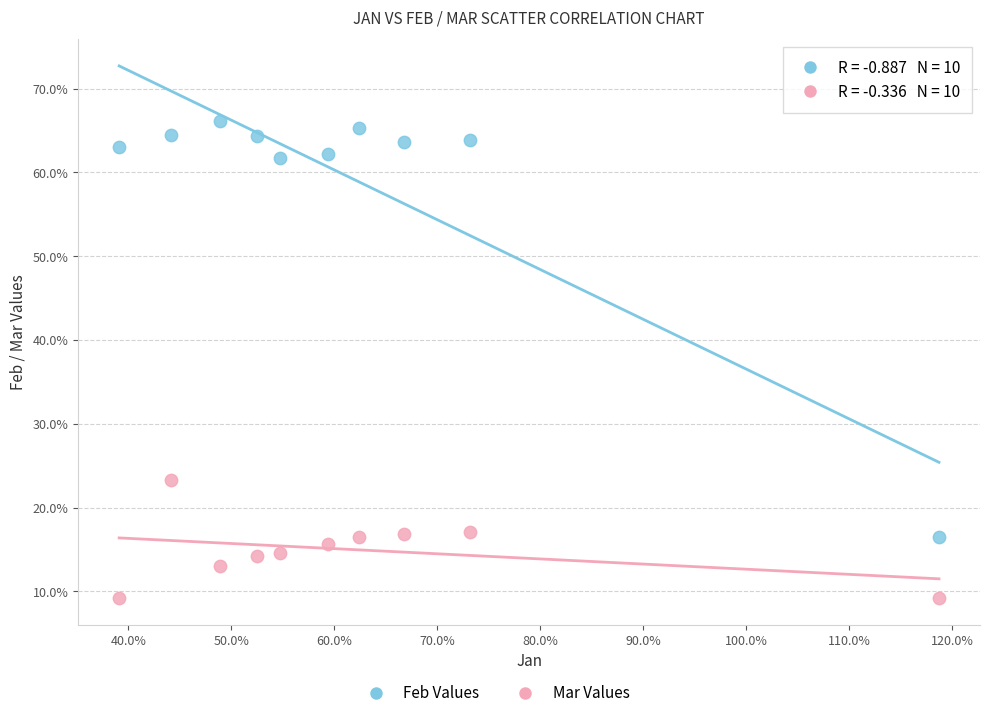

Which series contains the lowest Y value?

Mar Values